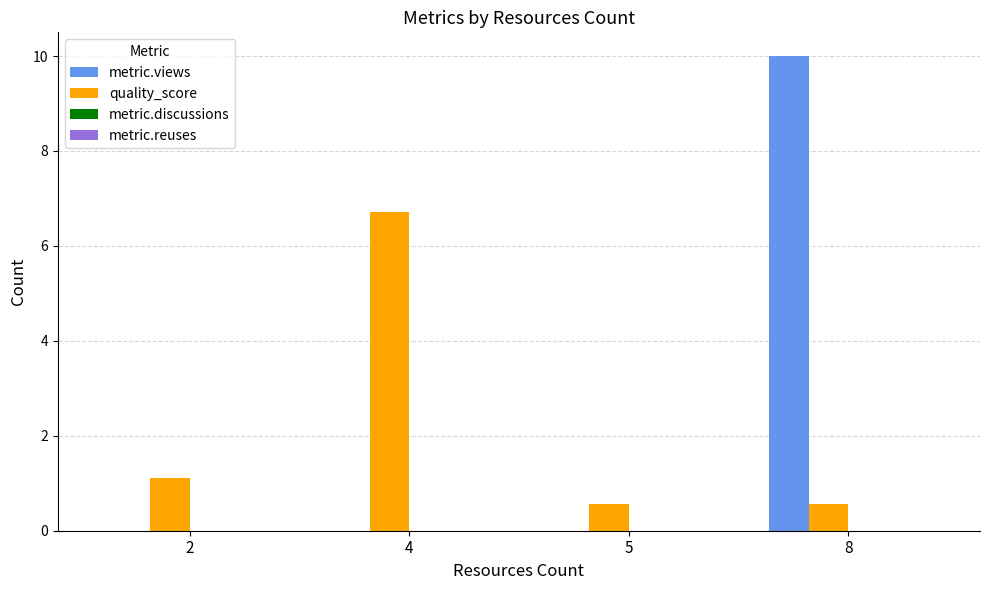

Count the number of categories in the chart.

4